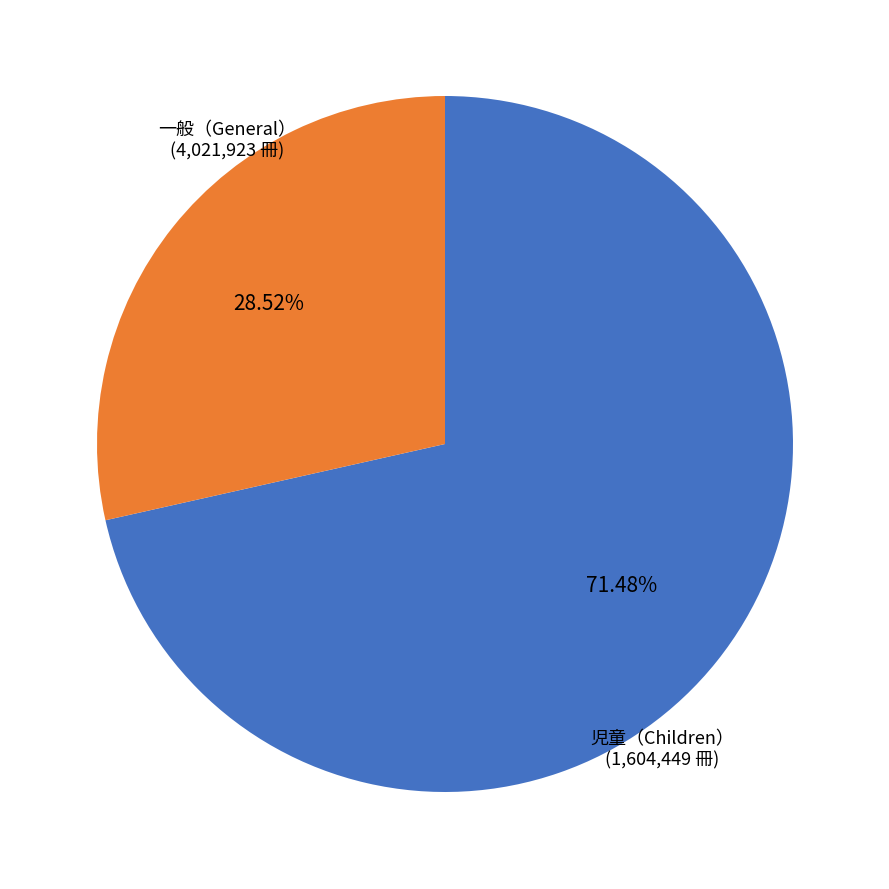

What is the smallest slice in the pie chart?

児童（Children）